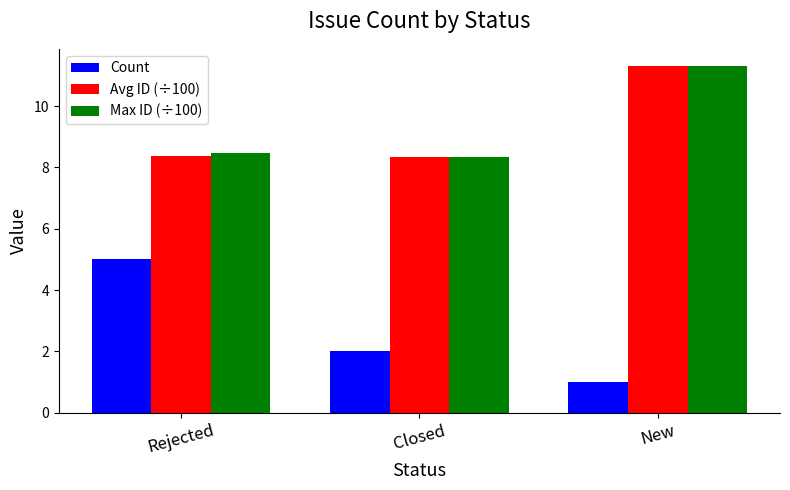

How many Max ID (÷100) values are between 8 and 11?

2